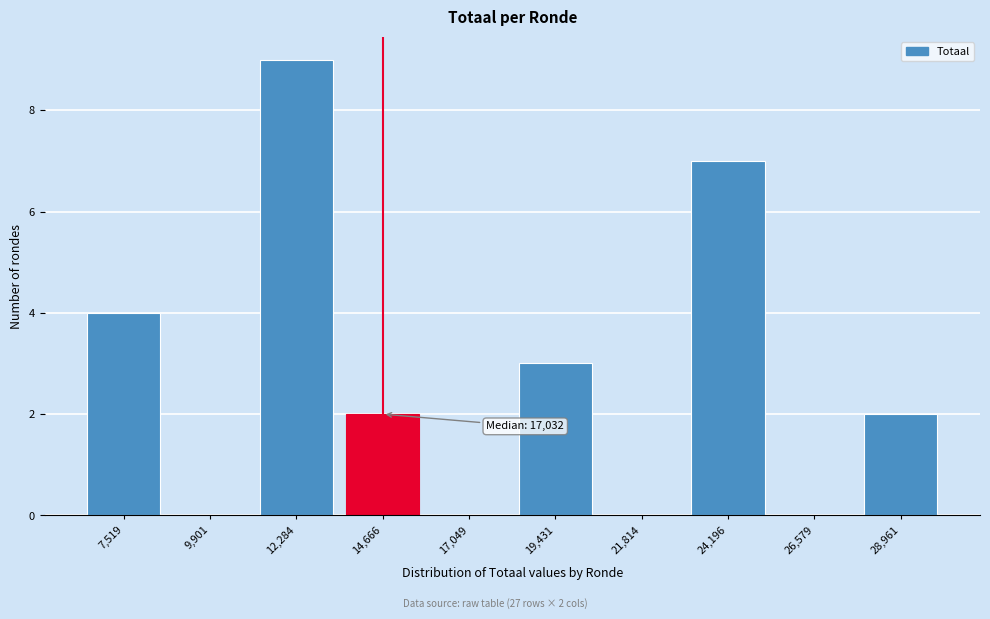

Reading right to left, transcribe all the data shown in this chart.

28,961=2	26,579=0	24,196=7	21,814=0	19,431=3	17,049=0	14,666=2	12,284=9	9,901=0	7,519=4